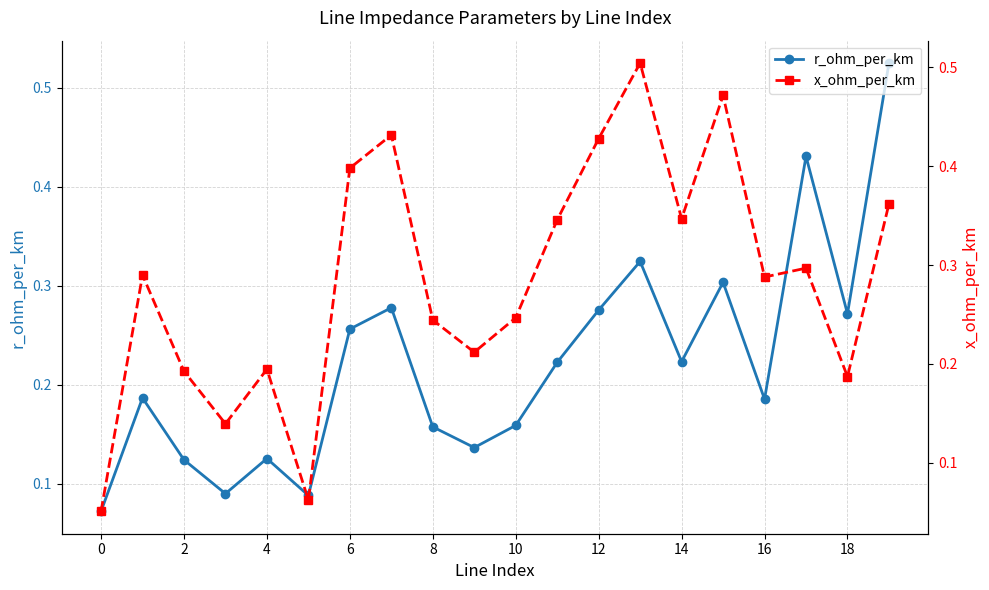

How many r_ohm_per_km values are between 0 and 1?

20